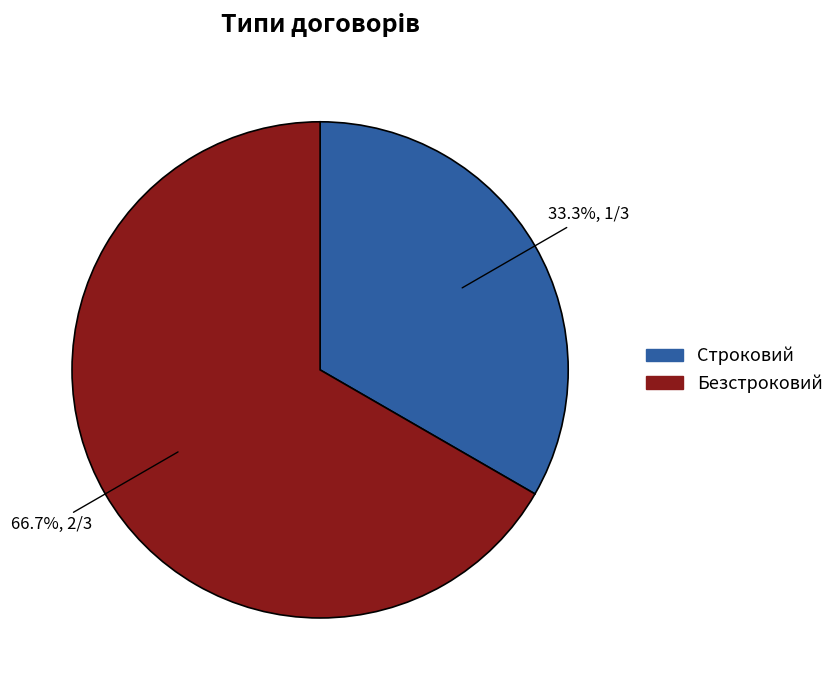

To the nearest percent, what percentage of the pie is Безстроковий?

67%